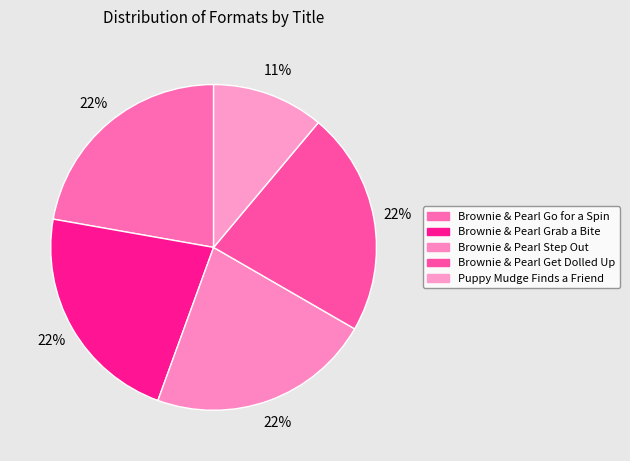

Does Brownie & Pearl Step Out account for over 50% of the chart?

No